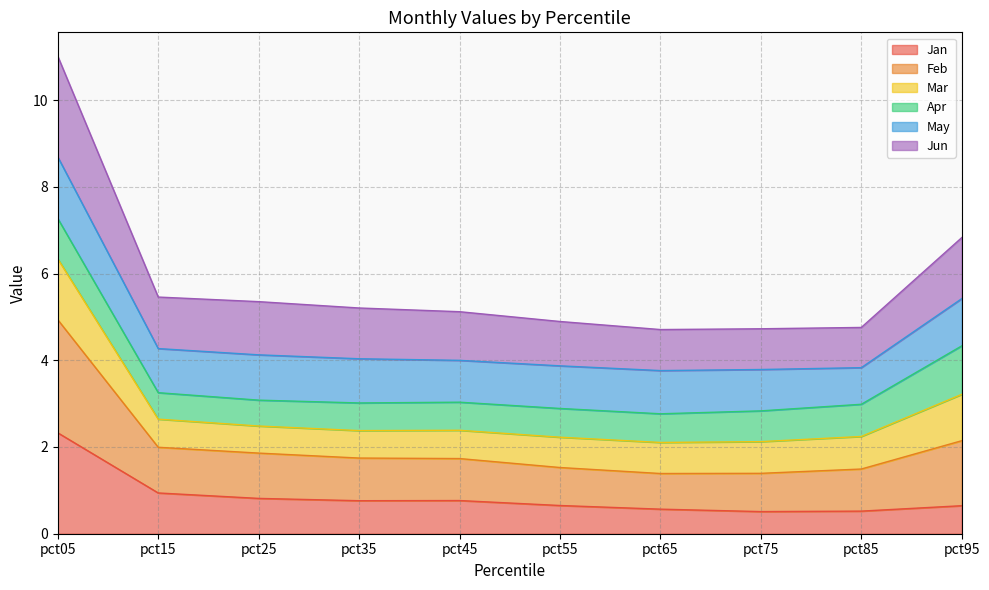

At which label does Jan reach its peak?

pct05